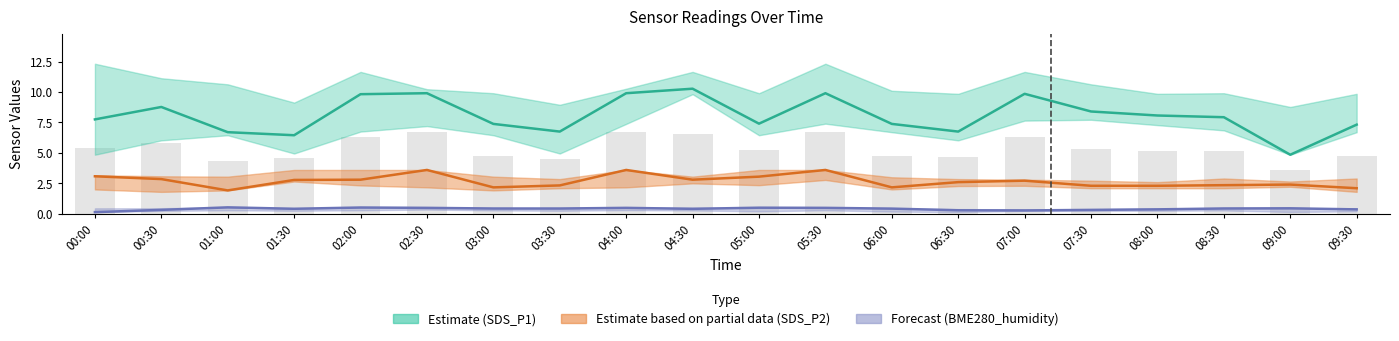

What is the ratio of the value at 02:30 to the value at 05:00?

1.3